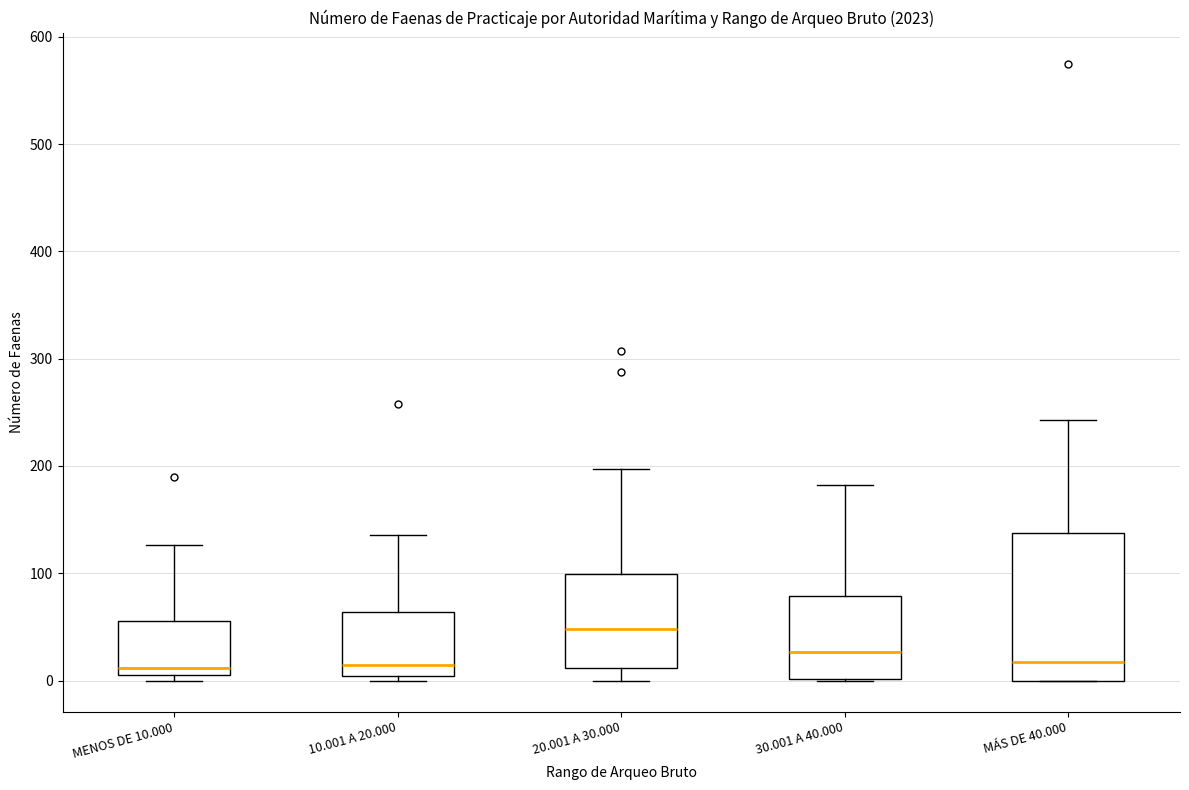

Where does the median line of the box for 10.001 A 20.000 sit on the y-axis? The values are not printed on the chart, so give them approximately, as read against the axis.

20